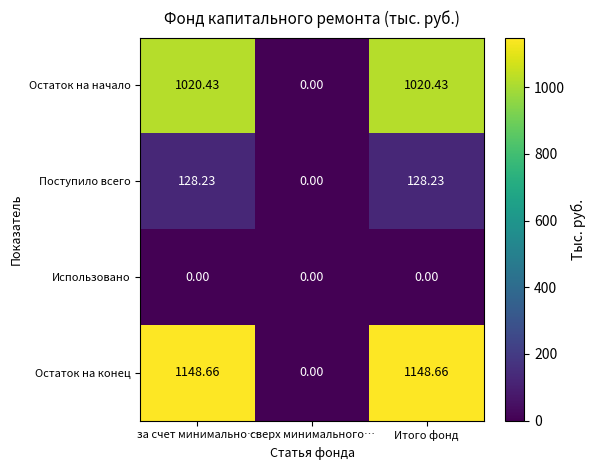

At how many categories does at least one series exceed 1044?

2